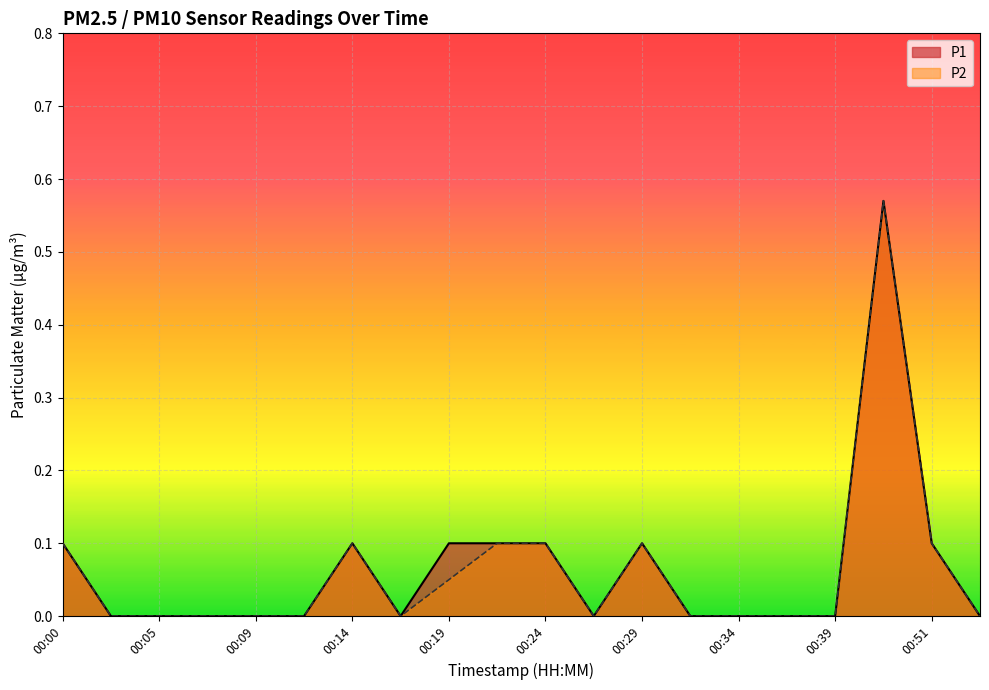

What is the difference between the maximum and second lowest values in the P2 series?

0.6